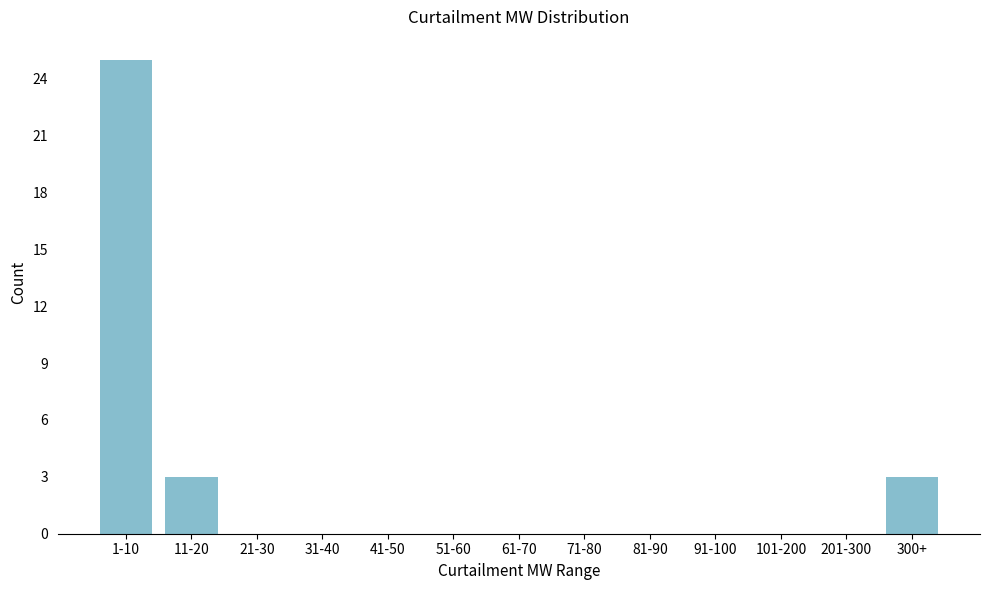

Reading right to left, extract all data points from this chart.

300+=3	201-300=0	101-200=0	91-100=0	81-90=0	71-80=0	61-70=0	51-60=0	41-50=0	31-40=0	21-30=0	11-20=3	1-10=25